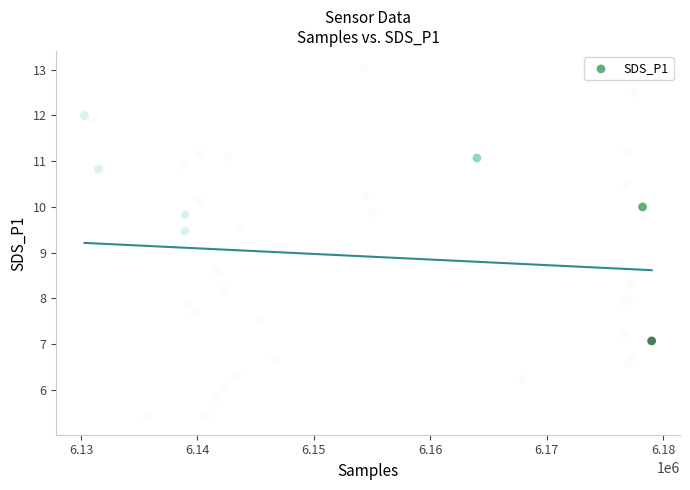

What Y value in the scatter plot is closest to 9?

9.1